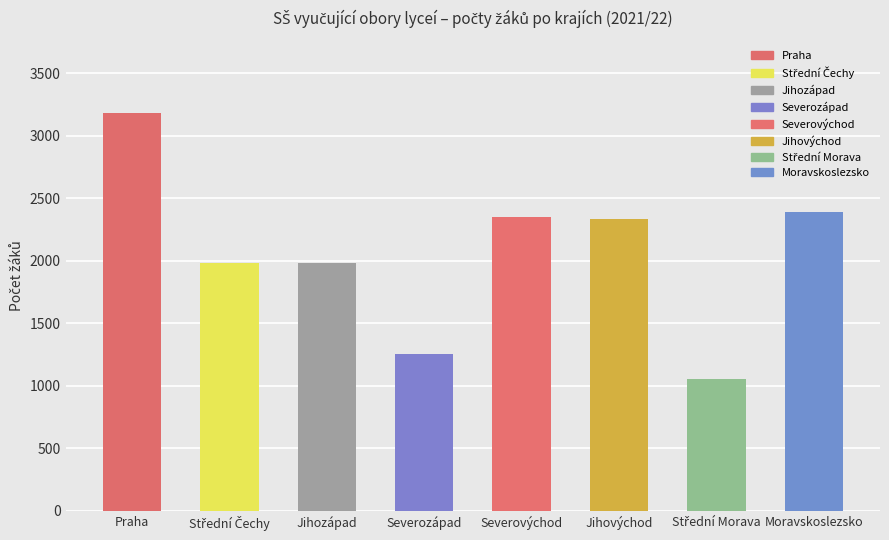

What is the label of the 7th bar from the right?

Střední Čechy